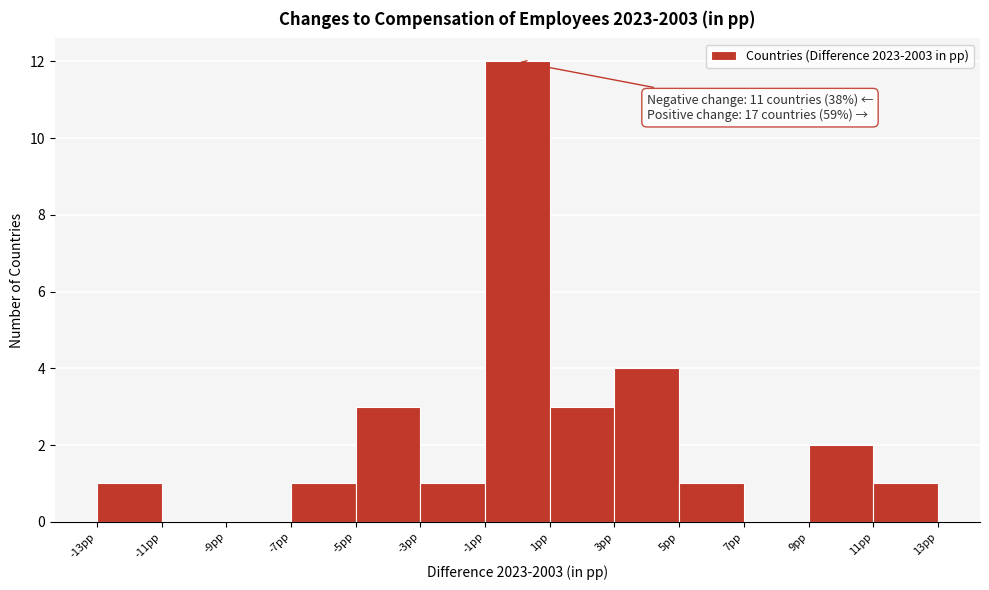

Which range on the x-axis has the tallest bar?

-1 to 1